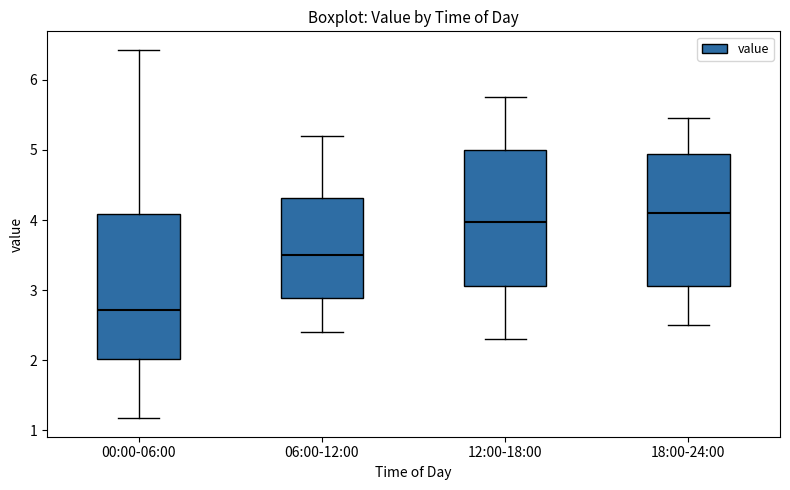

Reading left to right, transcribe this box plot: for each box, give where its median line is, the range the box spans, and where its two whiskers end, as read against the y-axis. The values are not printed on the chart, so give them approximately, as read against the axis.

00:00-06:00: median 2.7, box 2.0 to 4.1, whiskers 1.2 to 6.4
06:00-12:00: median 3.5, box 2.9 to 4.3, whiskers 2.4 to 5.2
12:00-18:00: median 4.0, box 3.1 to 5.0, whiskers 2.3 to 5.8
18:00-24:00: median 4.1, box 3.1 to 4.9, whiskers 2.5 to 5.5